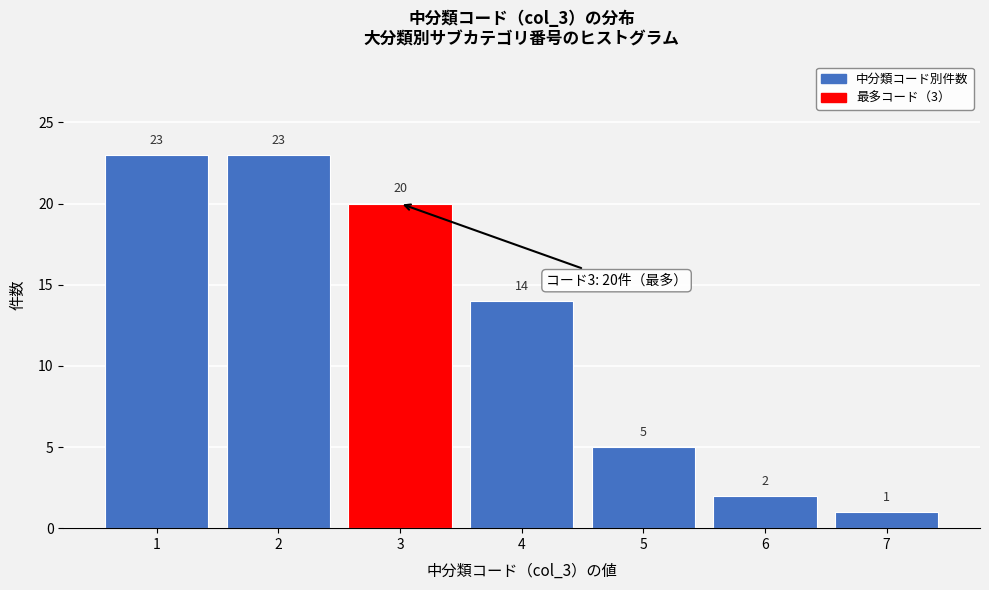

Reading left to right, extract all data points from this chart.

1=23	2=23	3=20	4=14	5=5	6=2	7=1